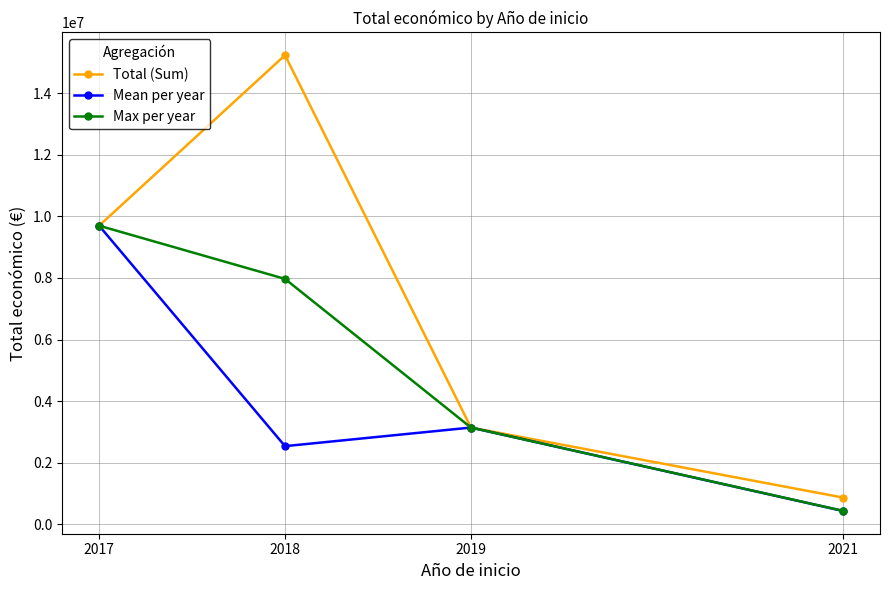

How many lines are shown in the chart?

3